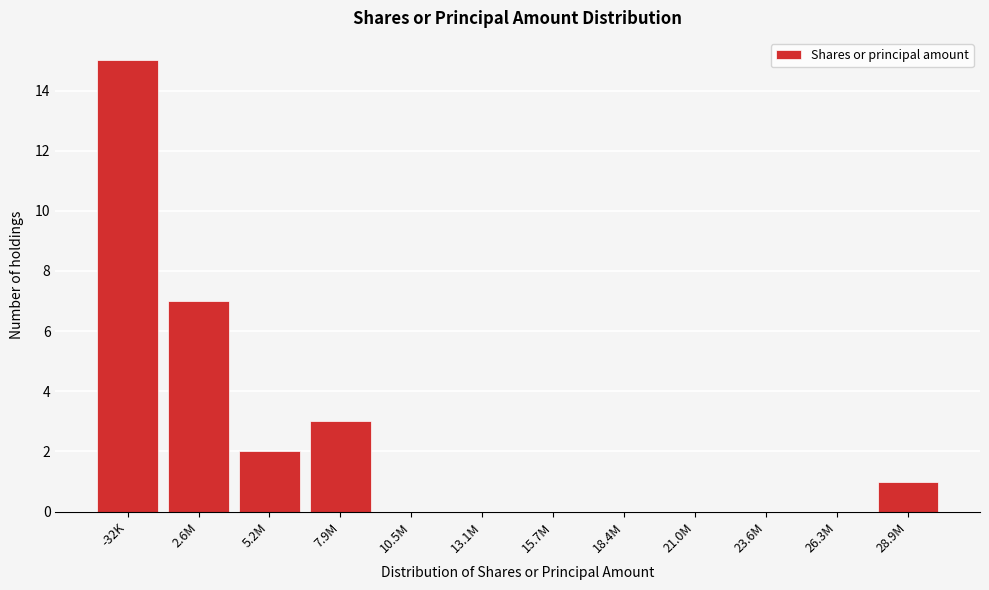

Reading left to right, extract all data points from this chart.

-32K=15	2.6M=7	5.2M=2	7.9M=3	10.5M=0	13.1M=0	15.7M=0	18.4M=0	21.0M=0	23.6M=0	26.3M=0	28.9M=1